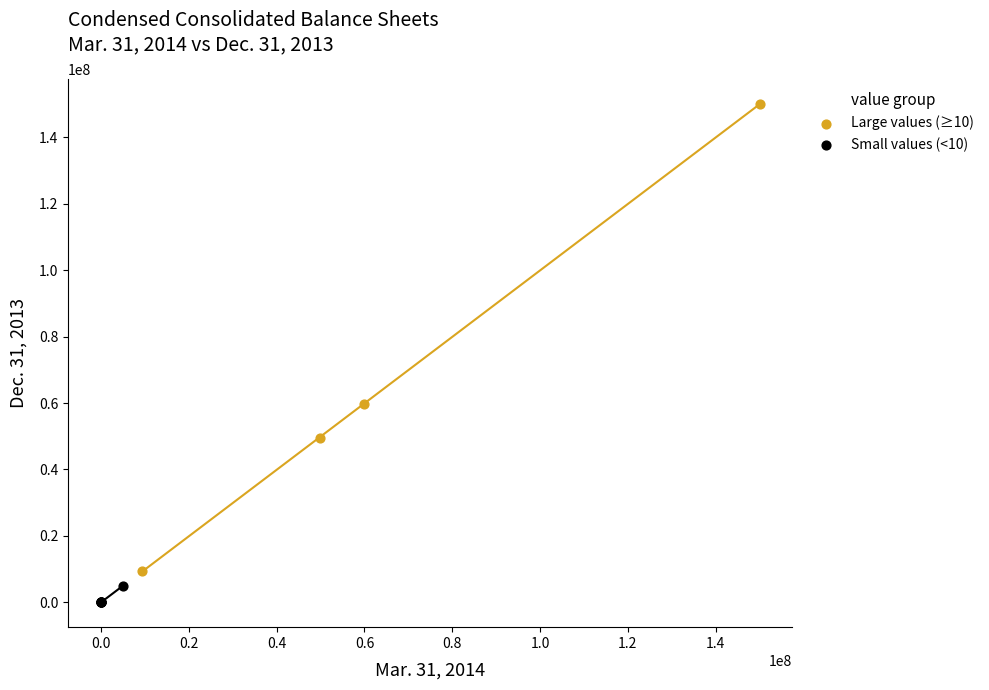

Which series reaches the minimum Y coordinate?

Small values (<10)